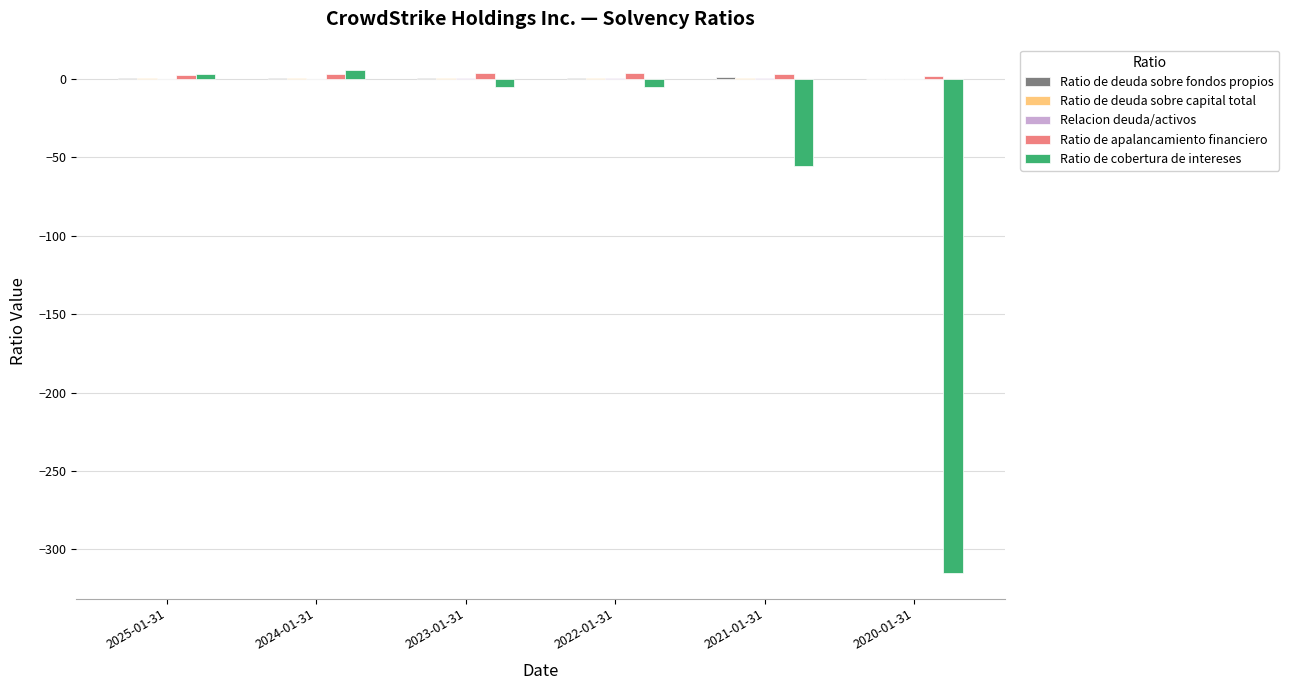

At which label is Ratio de cobertura de intereses closest to -154?

2021-01-31